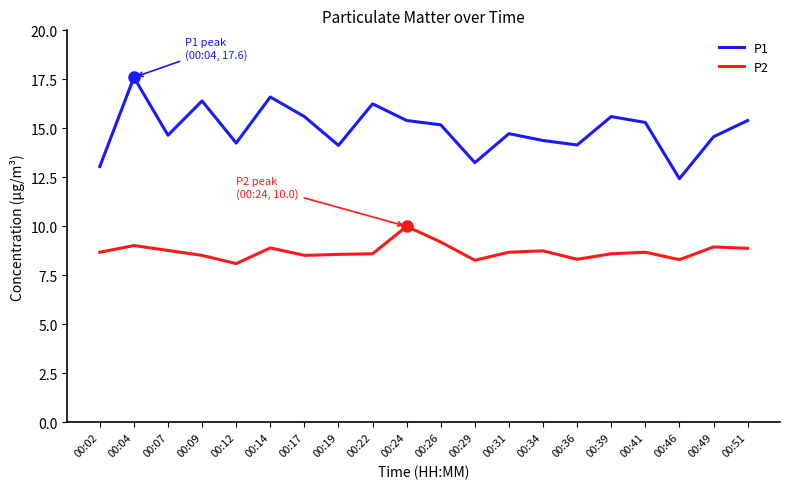

How many lines are shown in the chart?

2